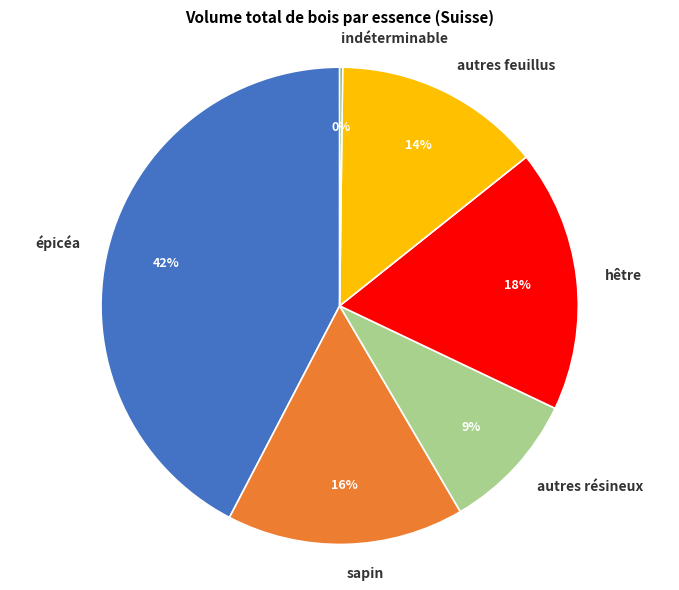

What percentage is the épicéa slice, to the nearest percent?

42%